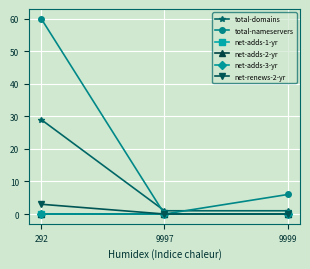

List the series in order of their peak value, highest first.

total-nameservers, total-domains, net-renews-2-yr, net-adds-1-yr, net-adds-2-yr, net-adds-3-yr